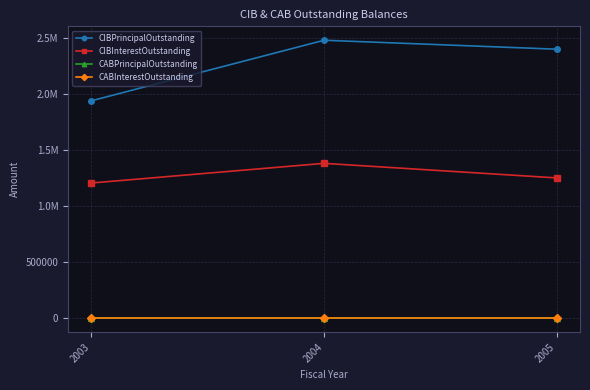

At which category is the sum across all series the highest?

2004